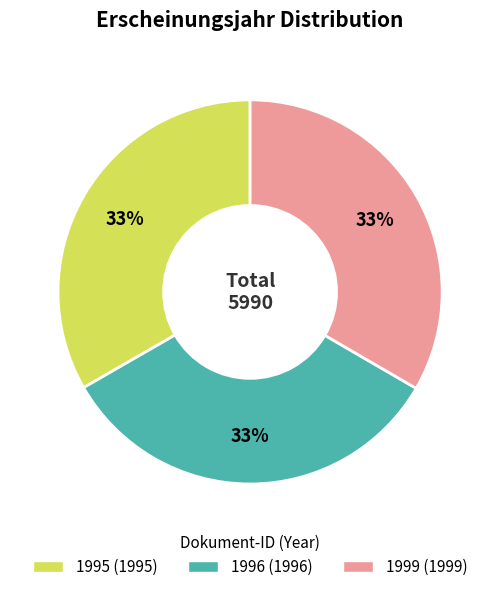

Is there any slice that represents more than half of the pie?

No